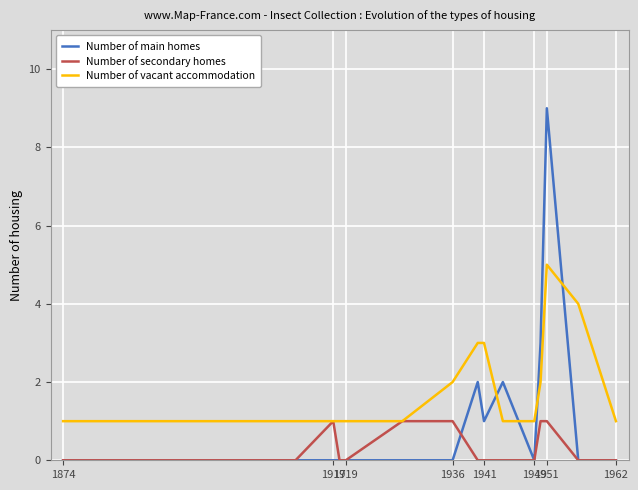

Rank the series by their average value, from highest to lowest.

Number of vacant accommodation, Number of main homes, Number of secondary homes